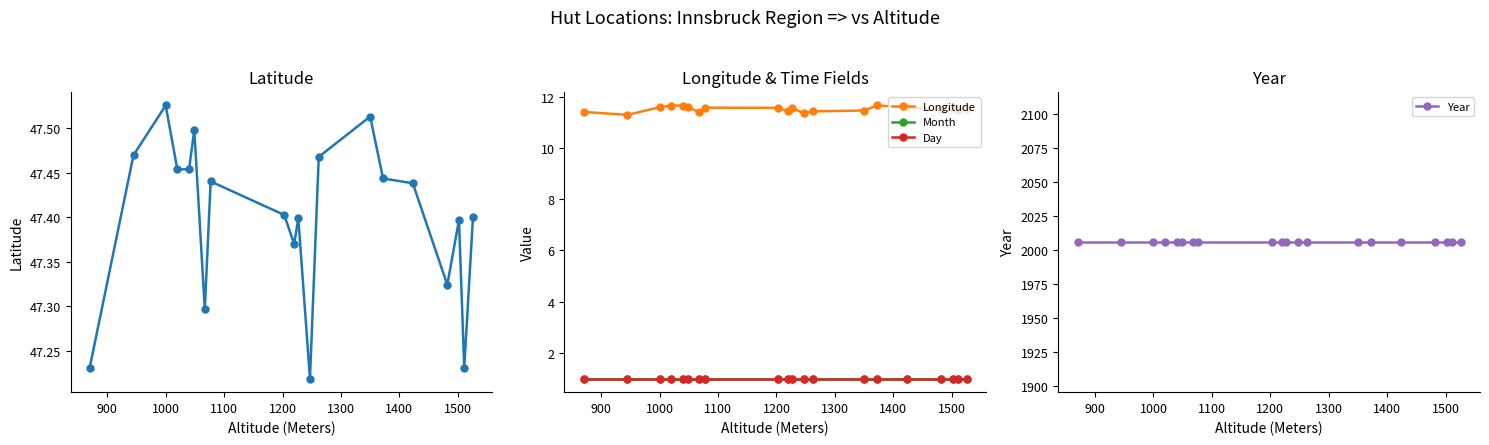

At which category is the sum across all series the highest?

1000